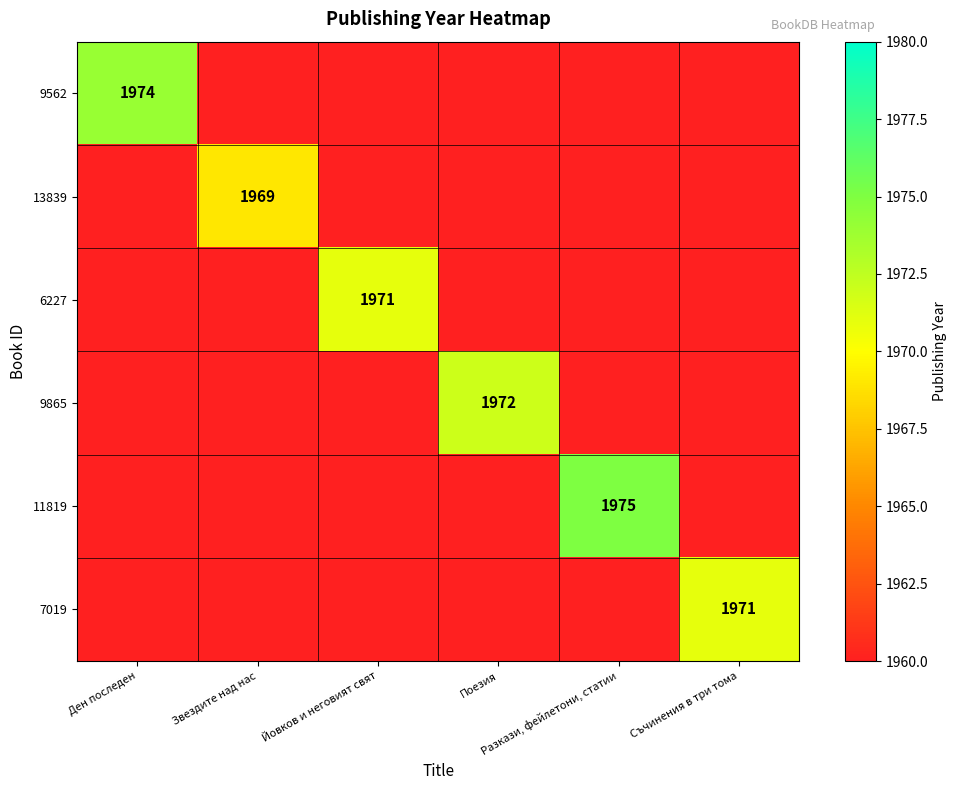

The 9865 series shows 404 at Разкази, фейлетони, статии. True or false?

False